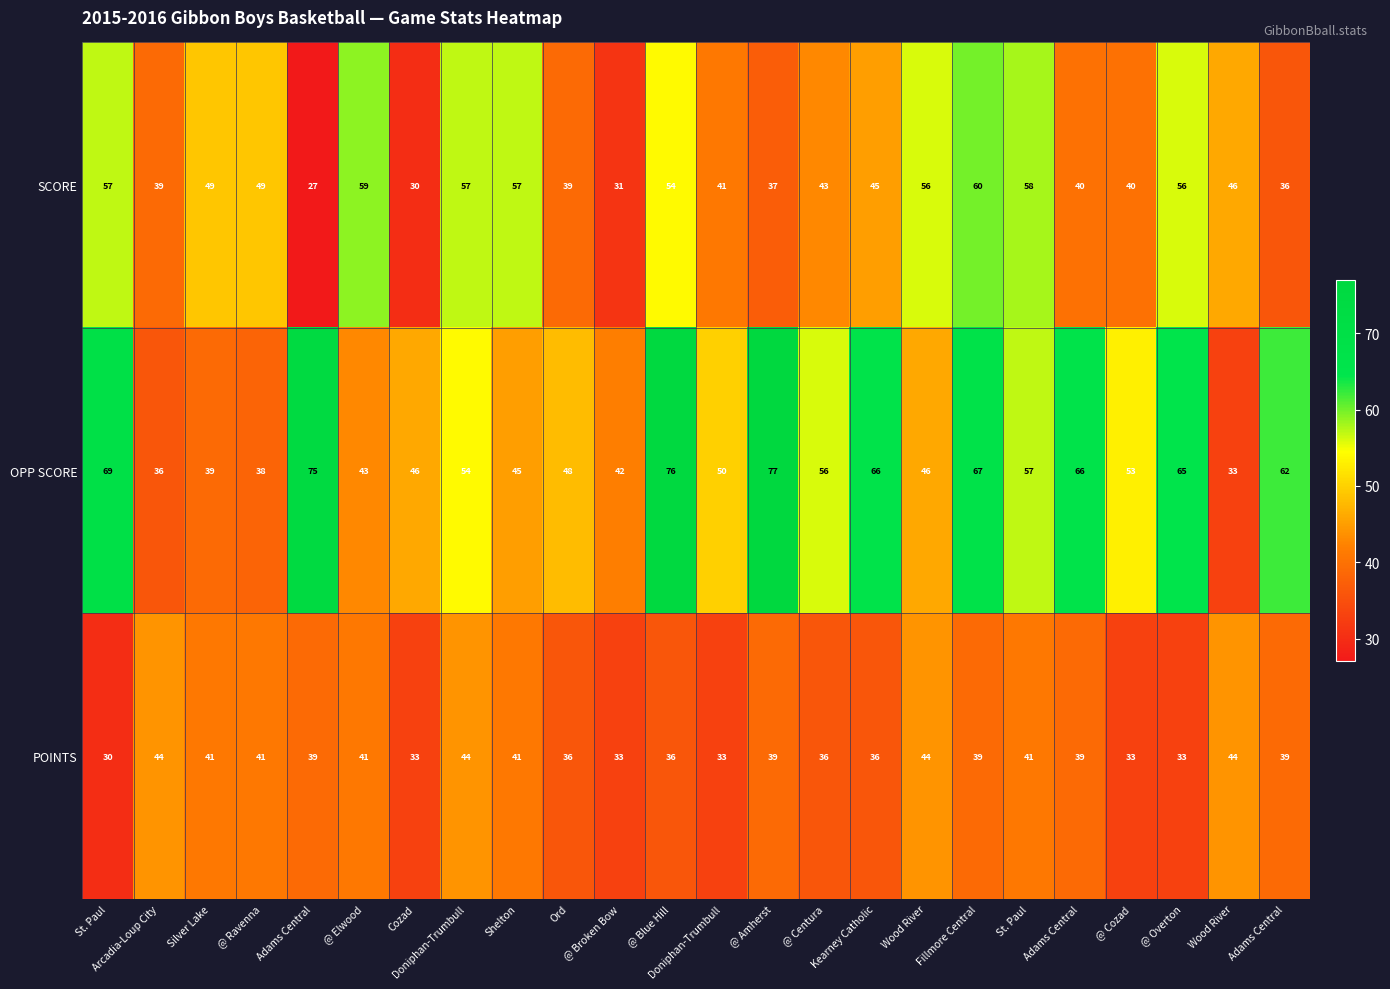

What is the minimum value shown in the chart?

27